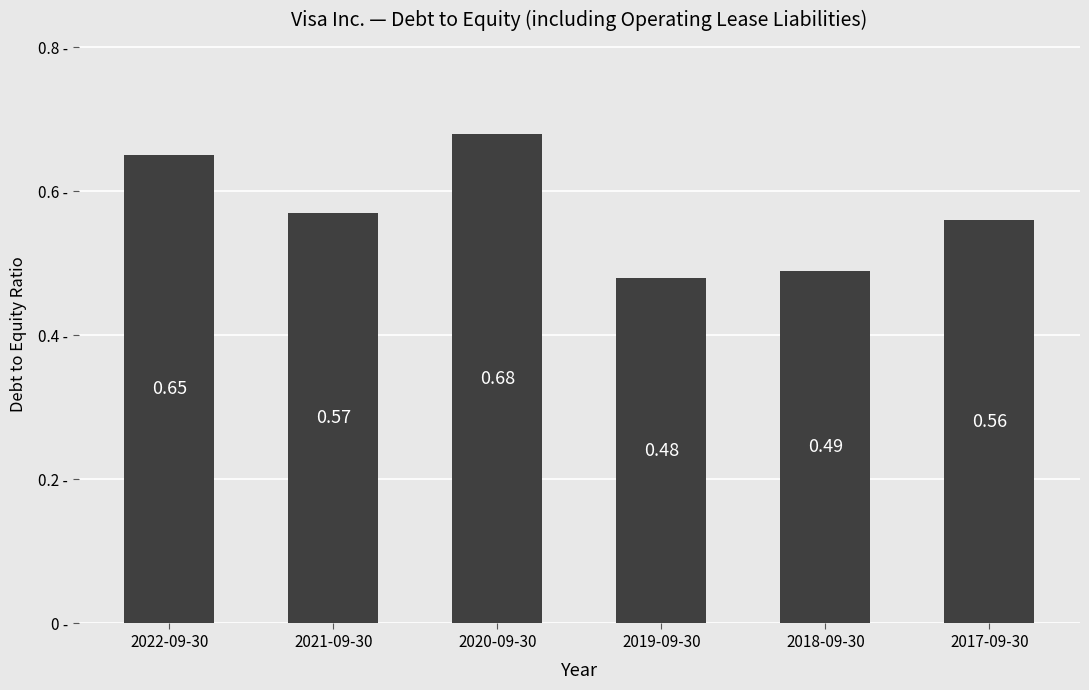

What is the sum of all values?

3.4